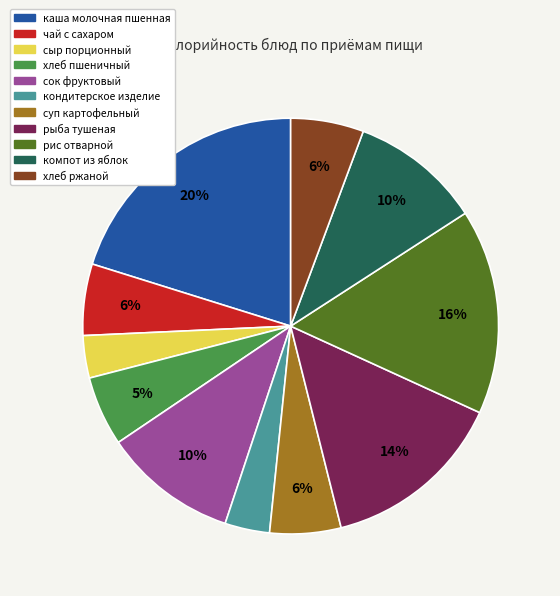

Does any single category account for the majority?

No